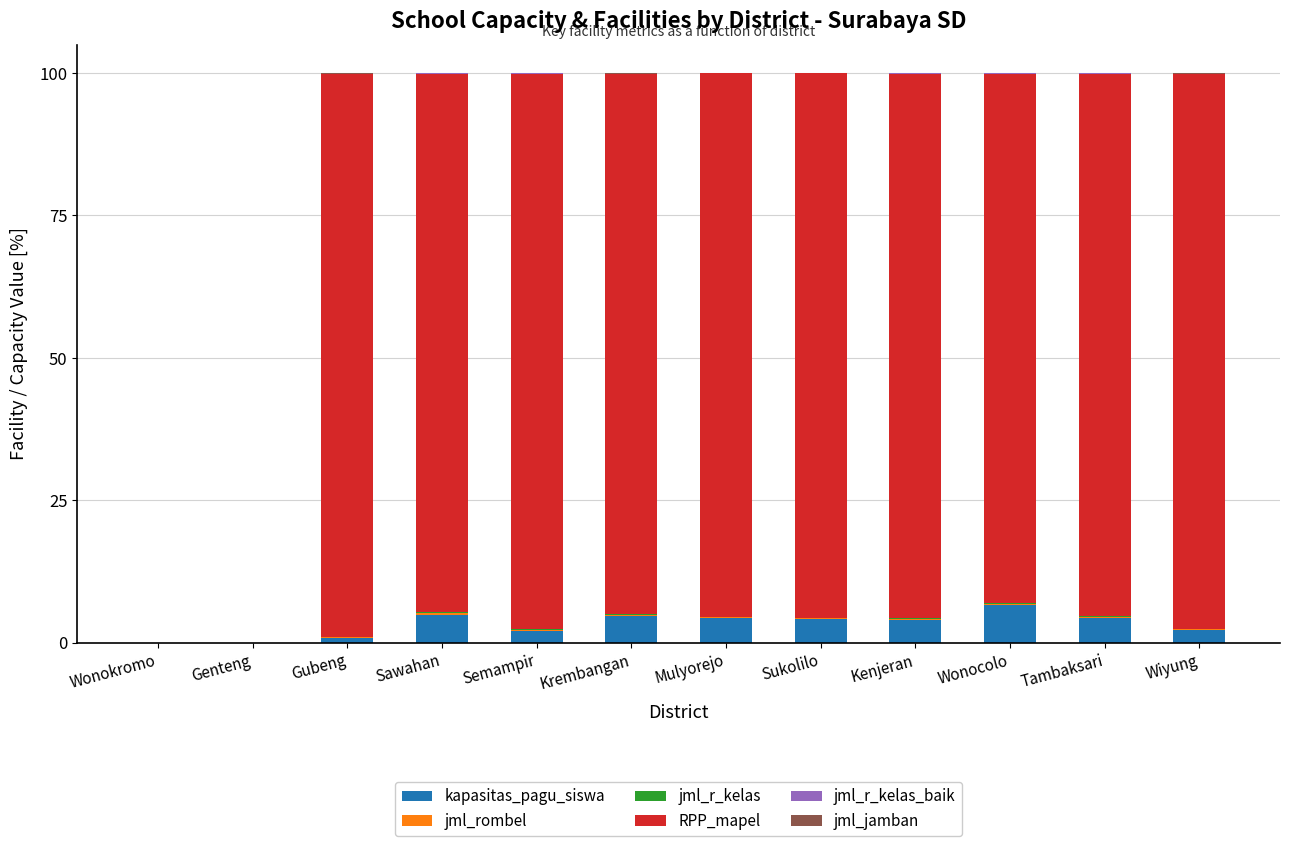

How many series are shown in this chart?

6